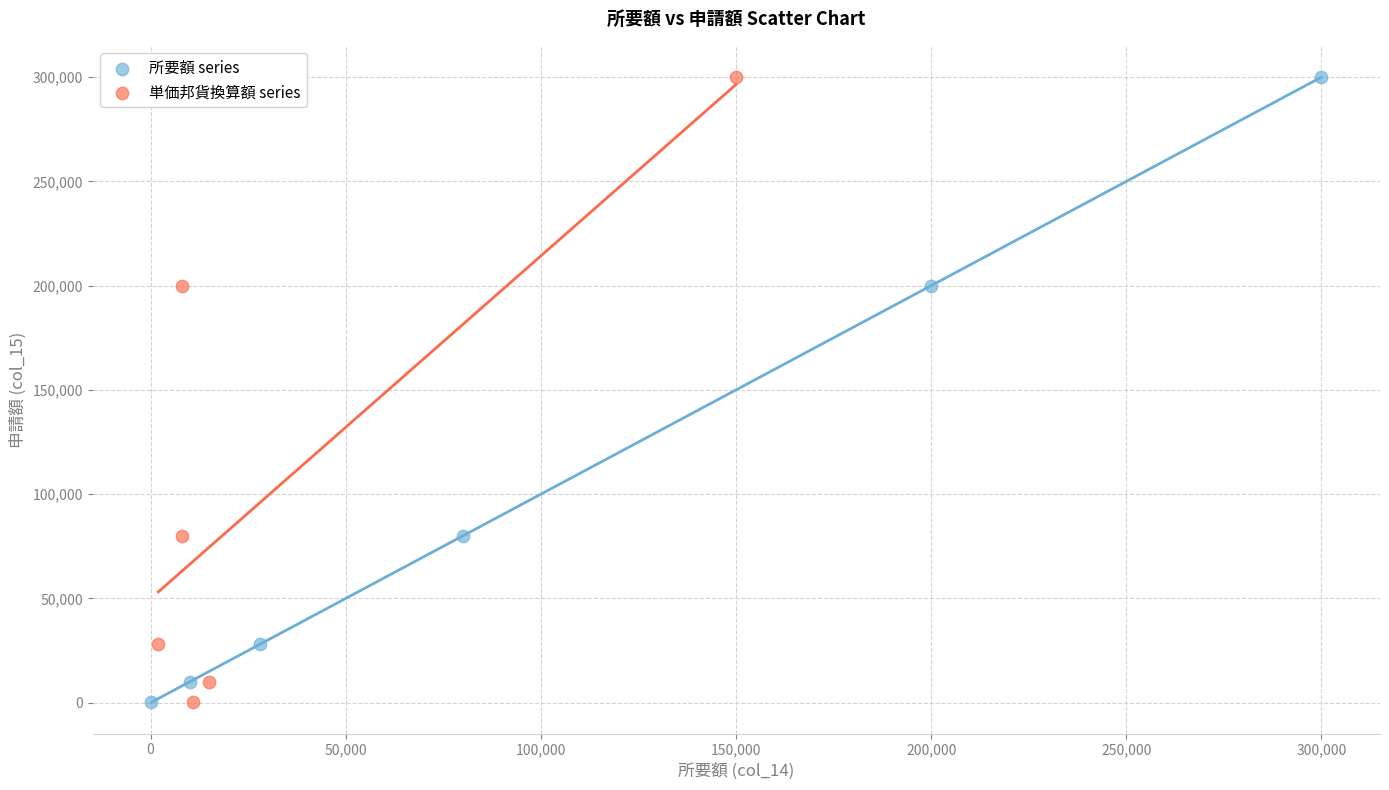

What are all the series names shown in the legend?

所要額 series, 単価邦貨換算額 series